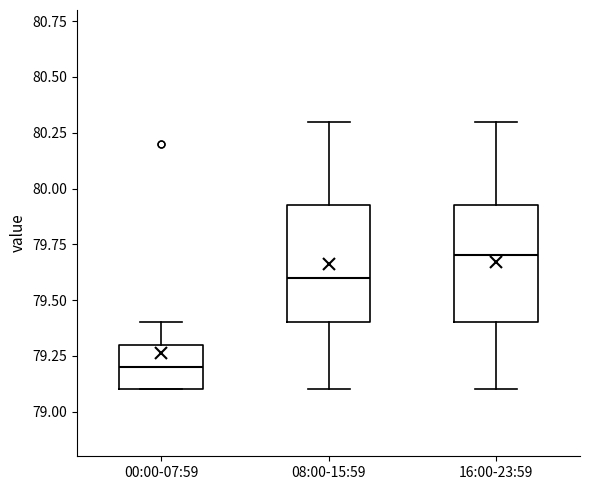

Where does the median line of the box for 08:00-15:59 sit on the y-axis? The values are not printed on the chart, so give them approximately, as read against the axis.

79.60